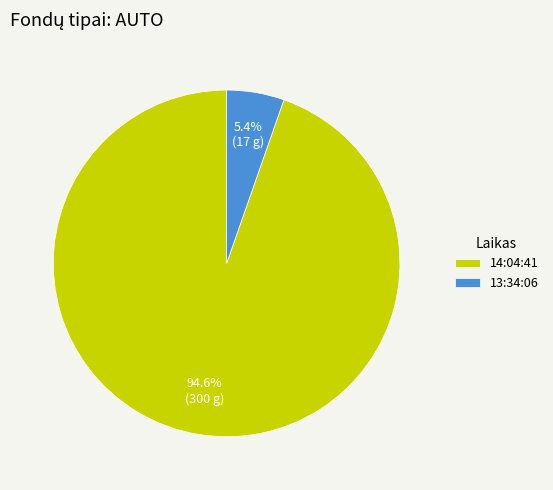

How many slices are in this pie chart?

2